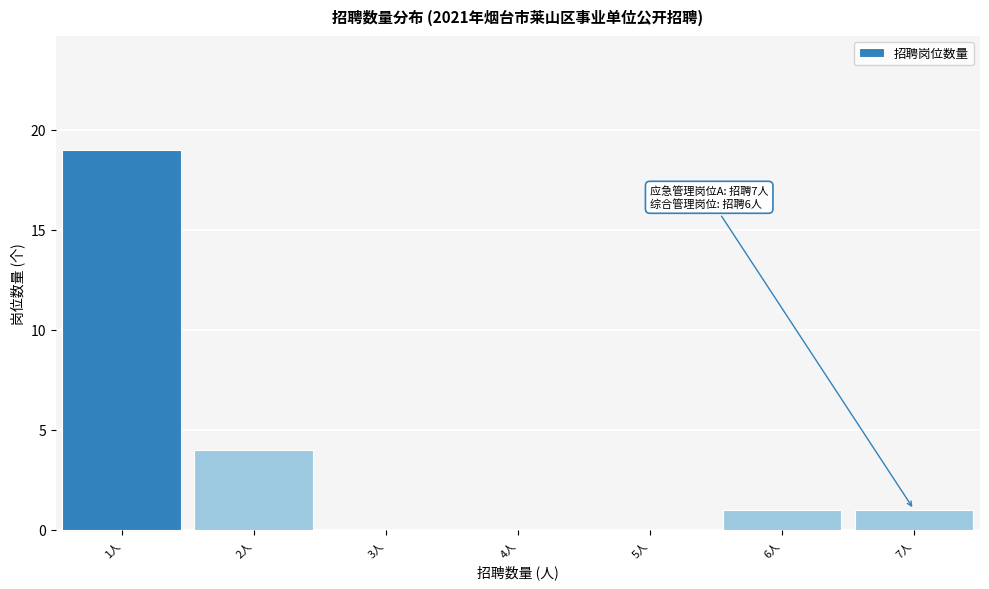

Which range on the x-axis has the tallest bar?

0.5 to 1.5